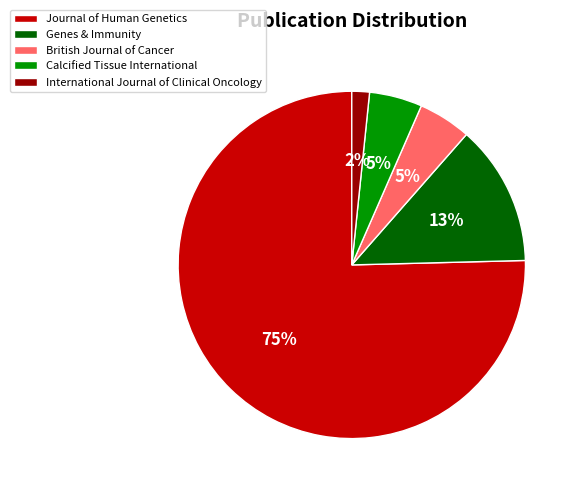

Which category has the biggest portion of the pie?

Journal of Human Genetics